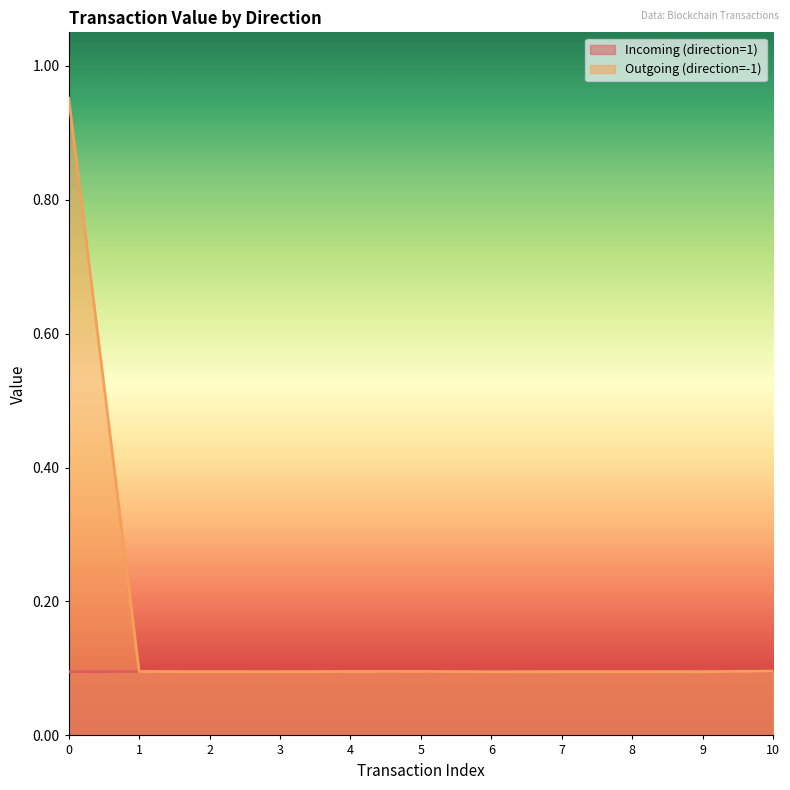

Is it true that Incoming (direction=1) equals 0.1 at 9?

False